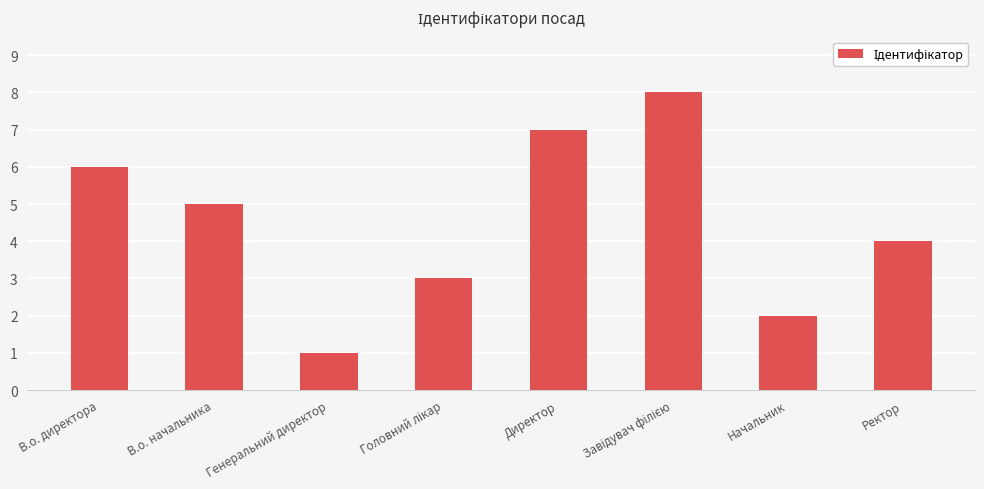

The value at Директор is 7. True or false?

True